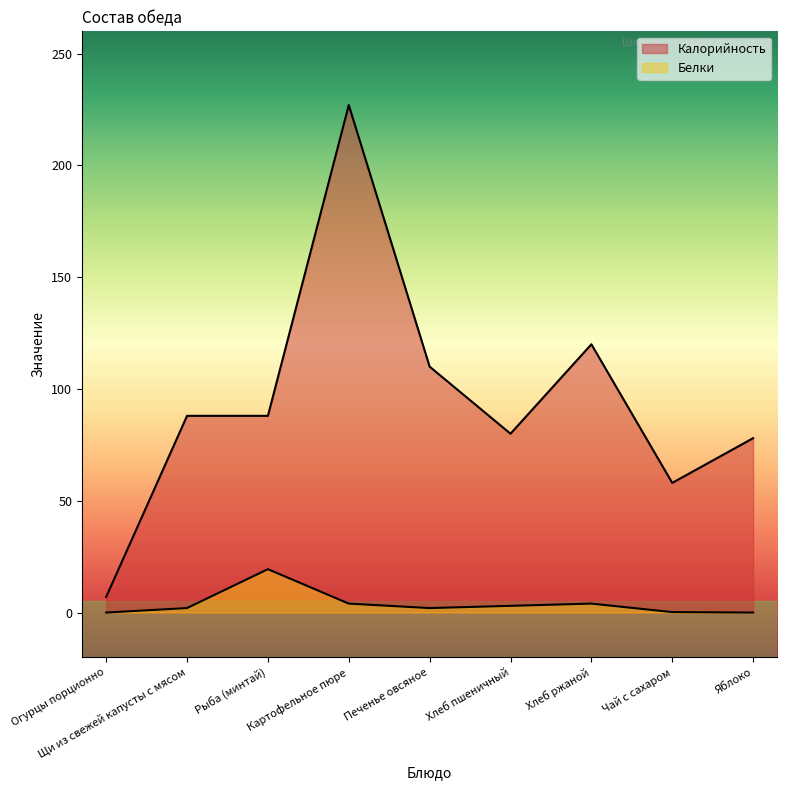

Reading left to right, extract all data points from this chart.

Калорийность: 7.0	88.0	88.0	227.0	110.0	80.0	120.0	58.0	78.0
Белки: 0.0	2.0	19.4	4.0	2.0	3.0	4.0	0.2	0.0